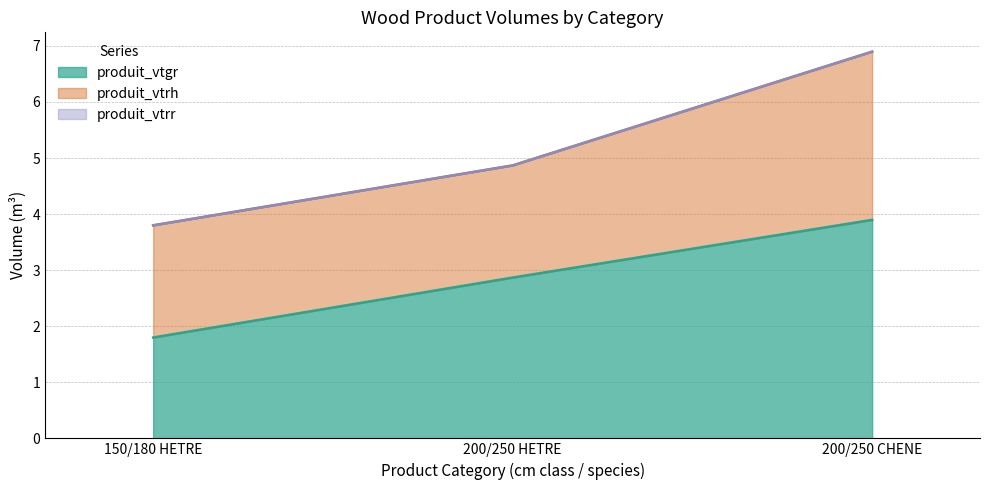

Is the value of produit_vtrr at 200/250 HETRE greater than the value of produit_vtgr at 200/250 HETRE?

No